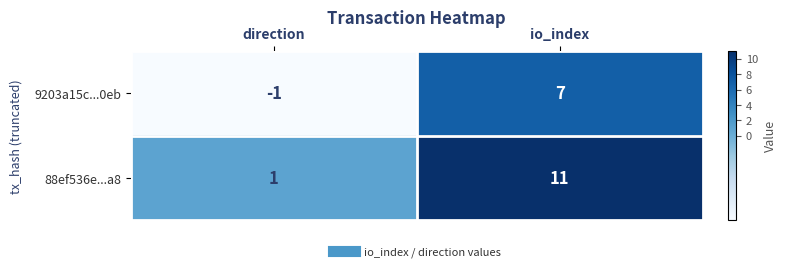

List the series in order of their peak value, lowest first.

9203a15c...0eb, 88ef536e...a8